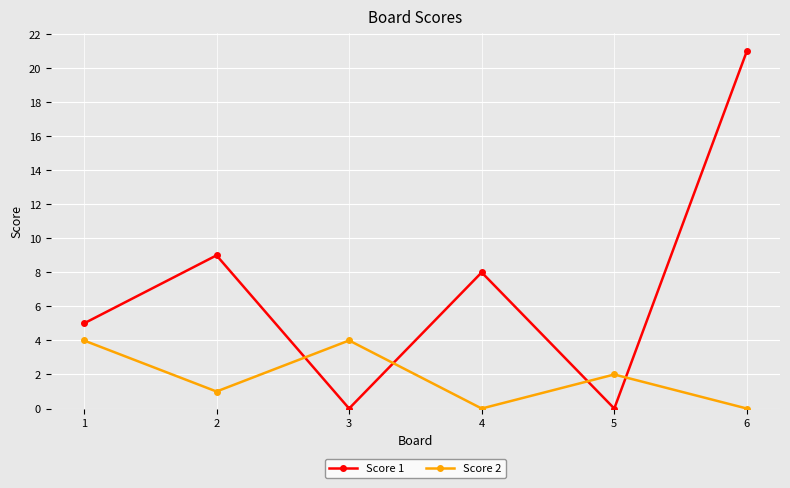

True or false: Score 1 has a value of 5 at 1.

True